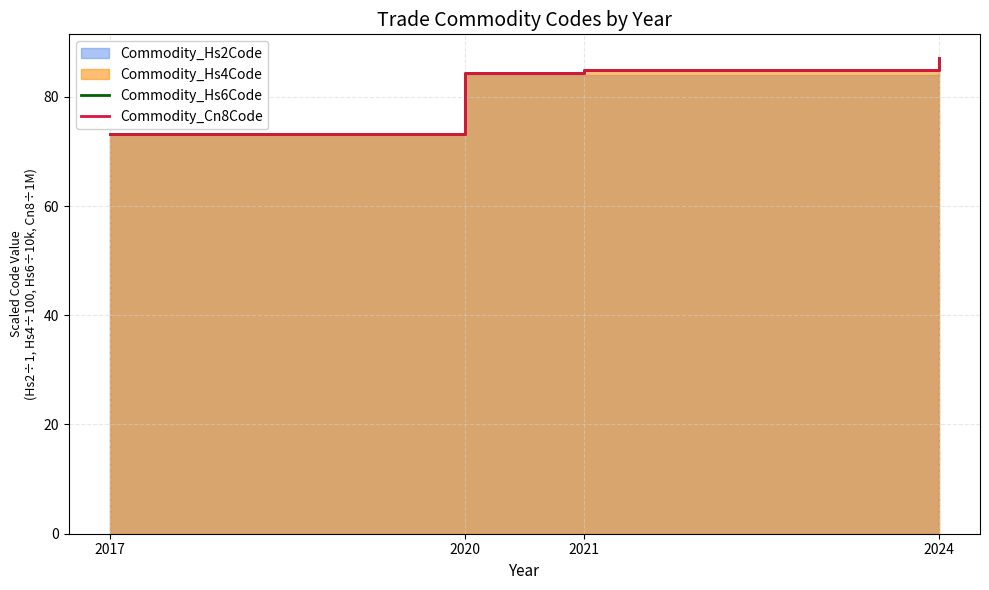

True or false: Commodity_Hs6Code has a value of 137.8 at 2021.

False